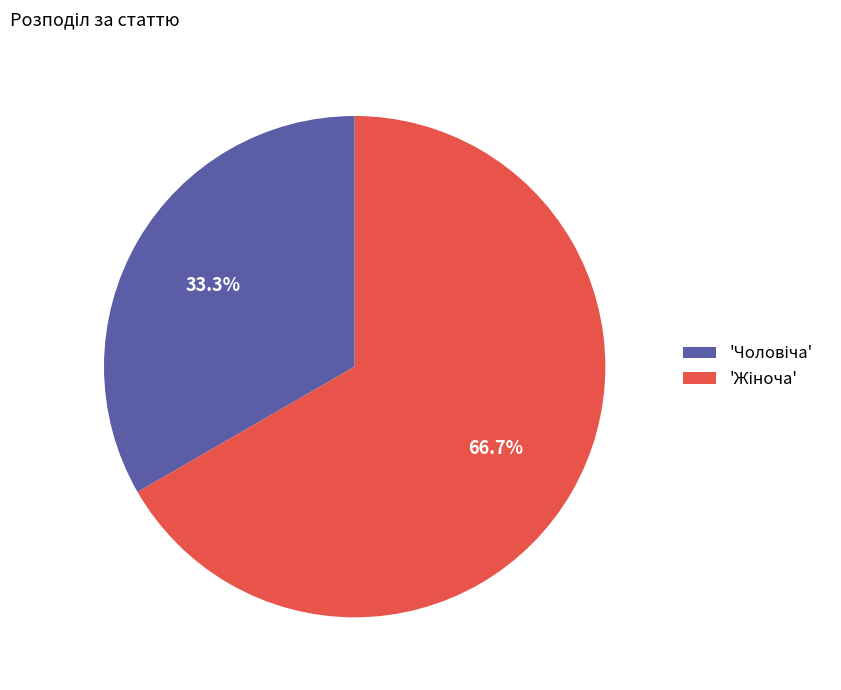

Does any single category account for the majority?

Yes